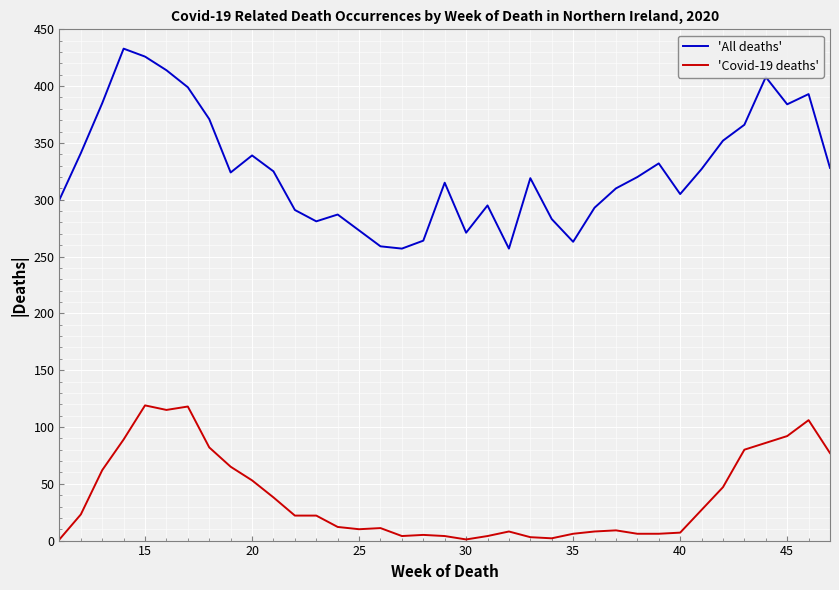

What is the smallest value displayed?

1